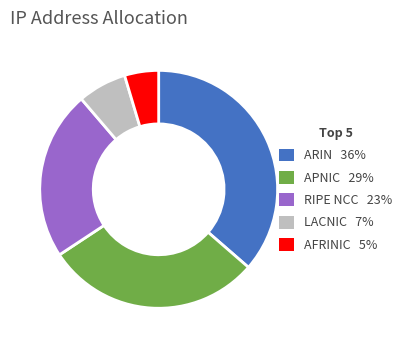

What is the smallest slice in the pie chart?

AFRINIC